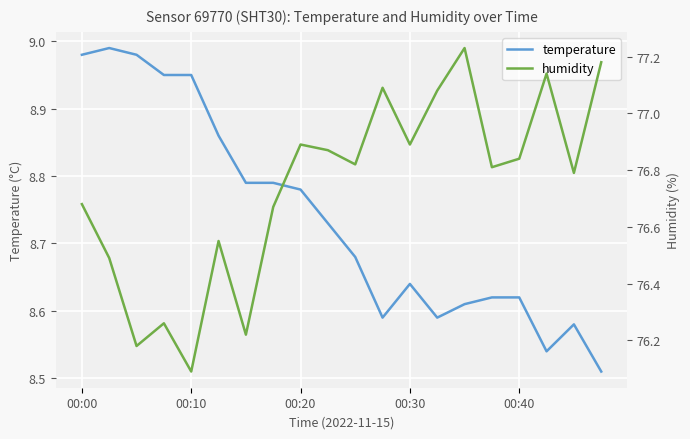

The temperature series shows 14.5 at 10. True or false?

False